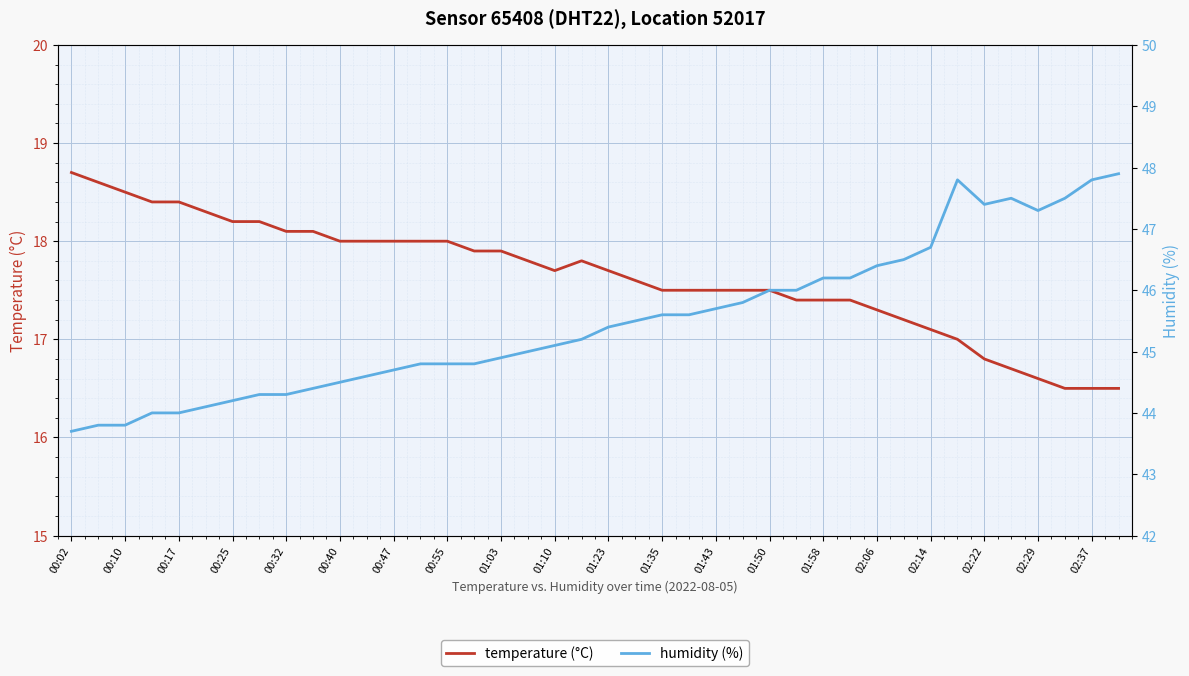

How many data points in humidity (%) are above 45?

22